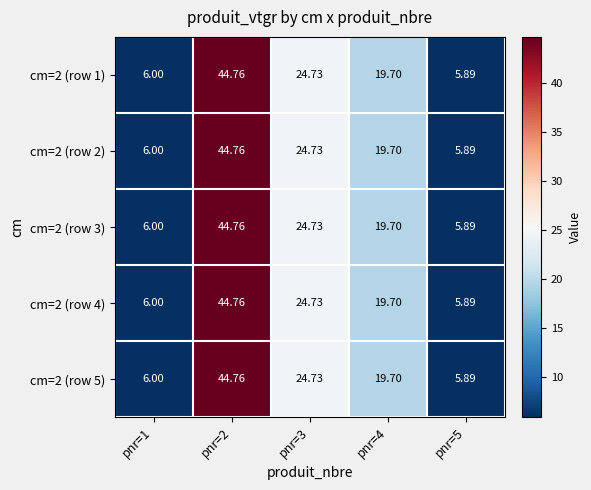

What is the total value across all series at pnr=2?

223.8